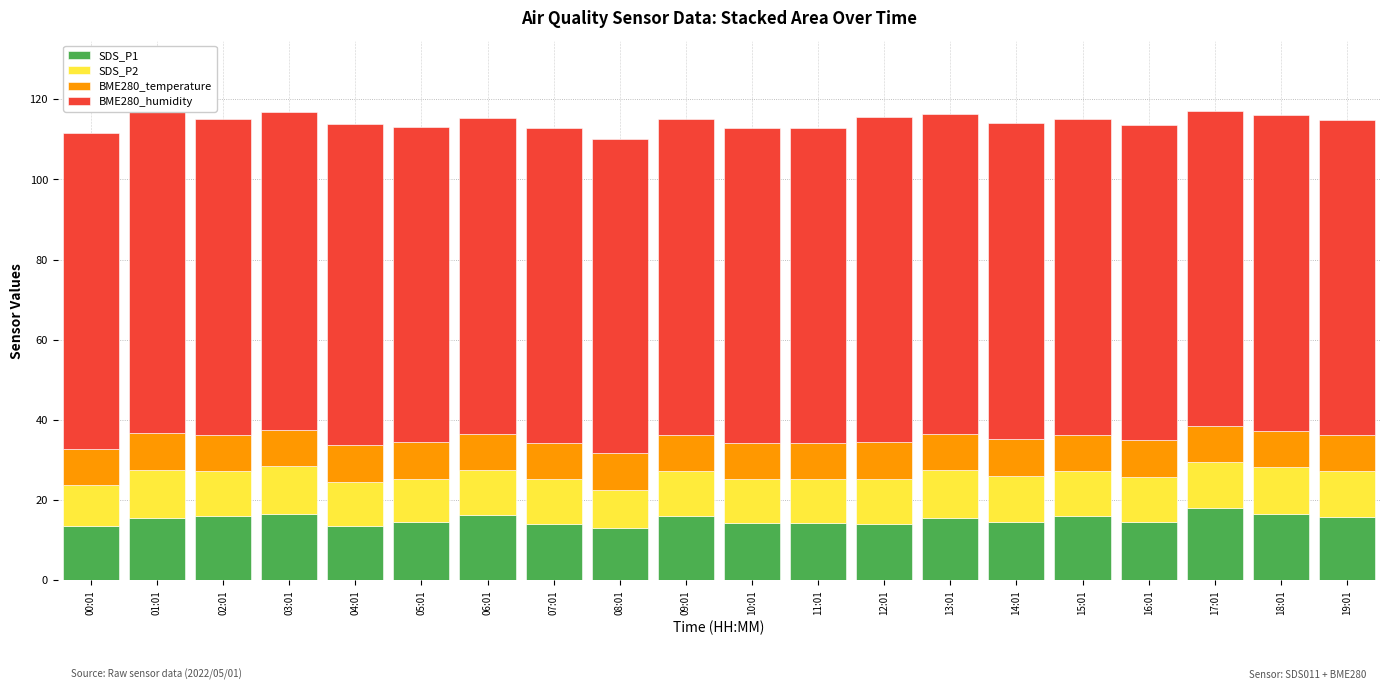

What is the total value across all series at 08:01?

110.0